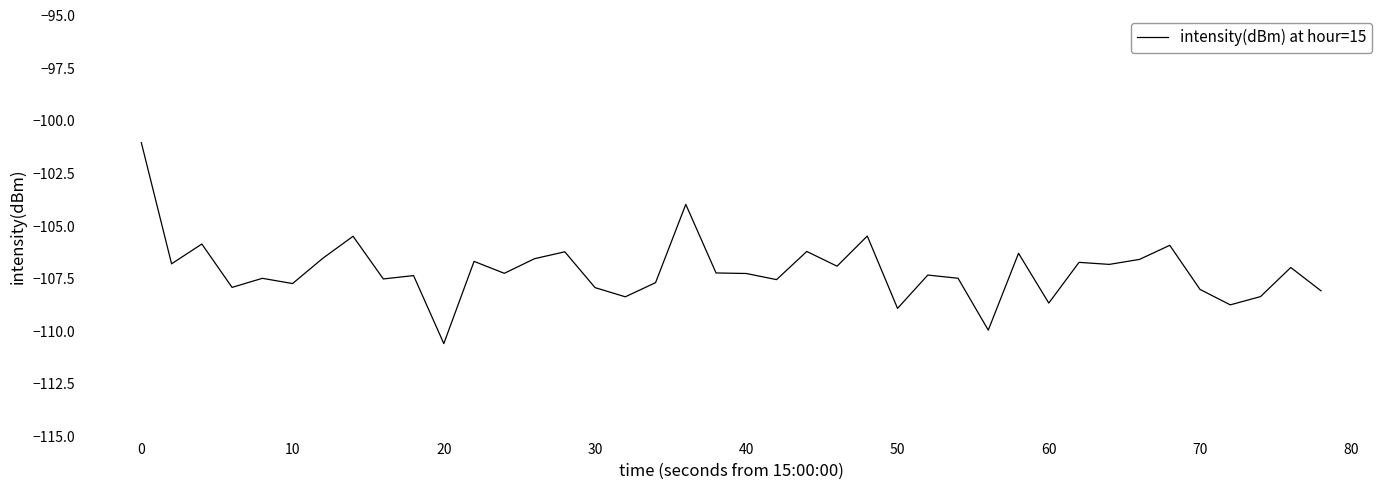

What is the greatest value displayed?

-101.0